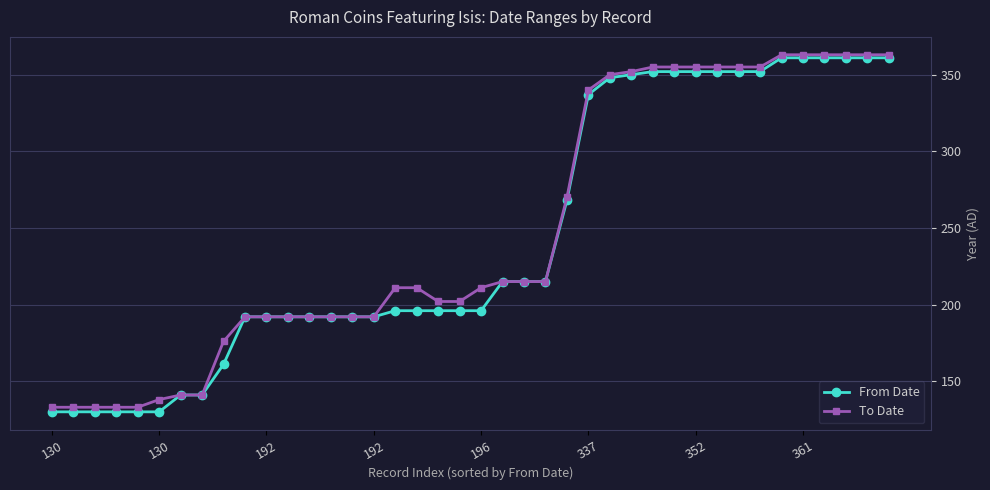

What is the greatest value displayed?

363